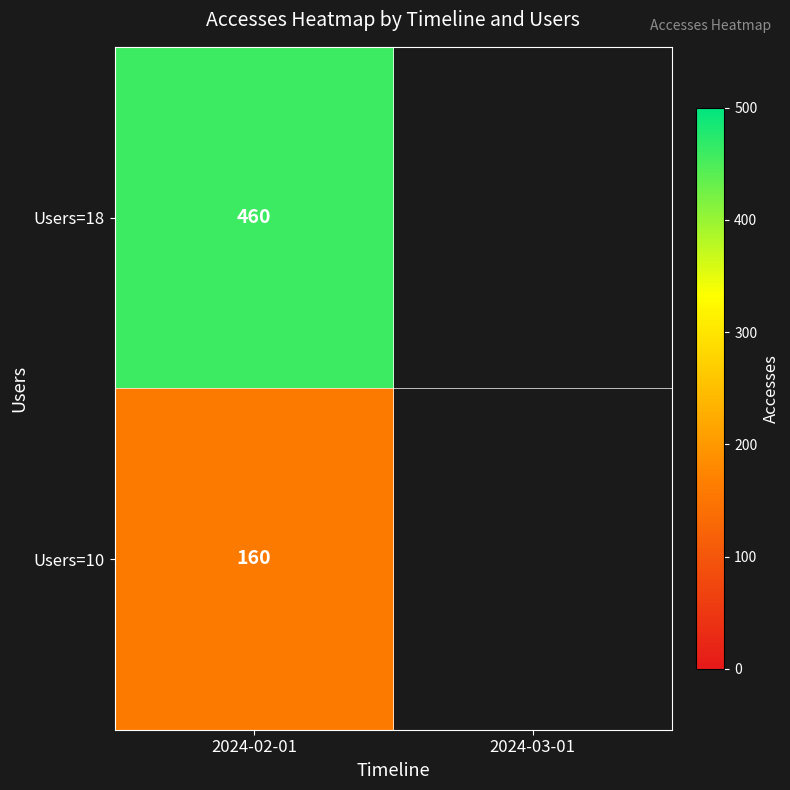

What is the difference between the maximum and minimum values?

300